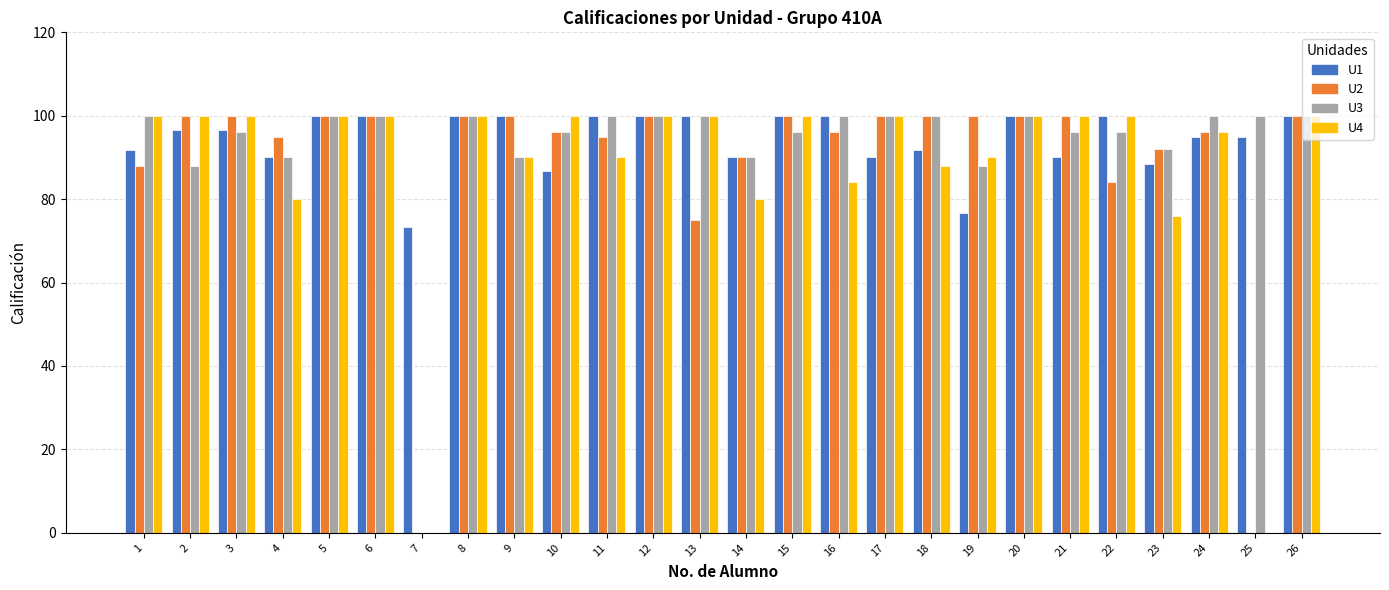

What is the sum of all U4 values?

2274.0